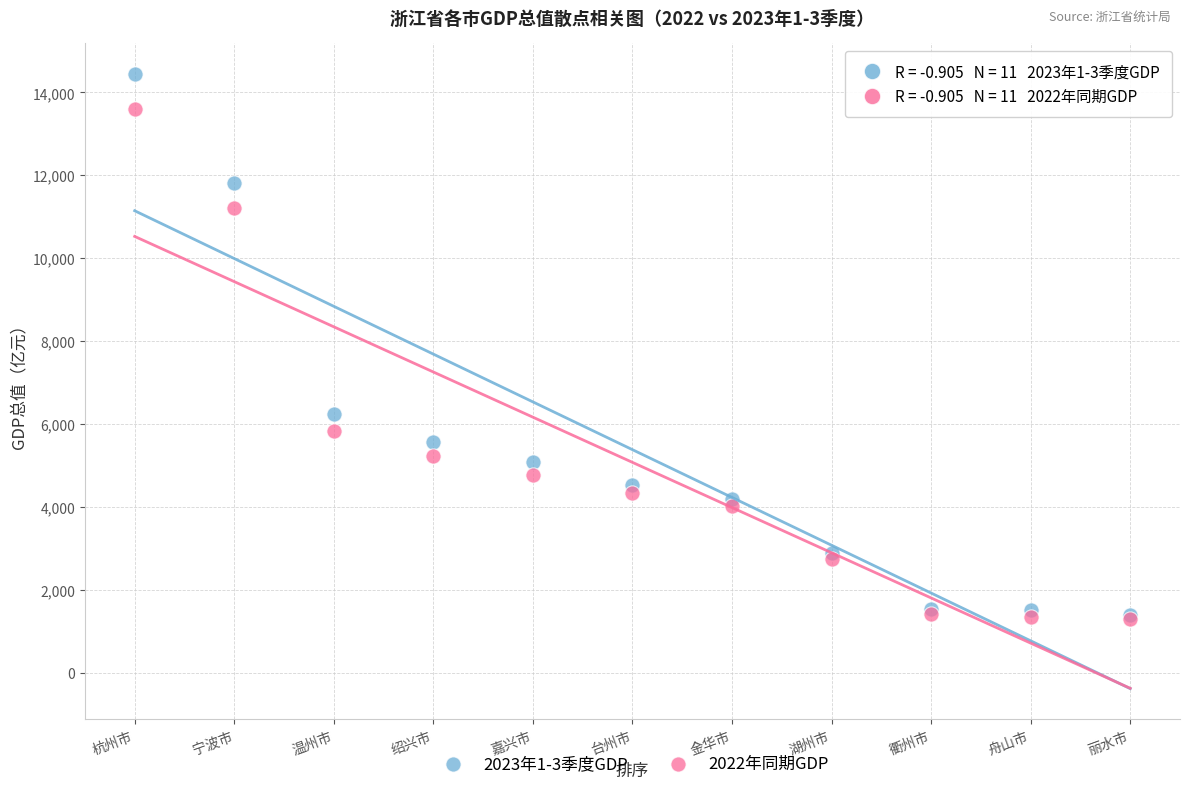

Which series reaches the maximum Y coordinate?

2023年1-3季度GDP